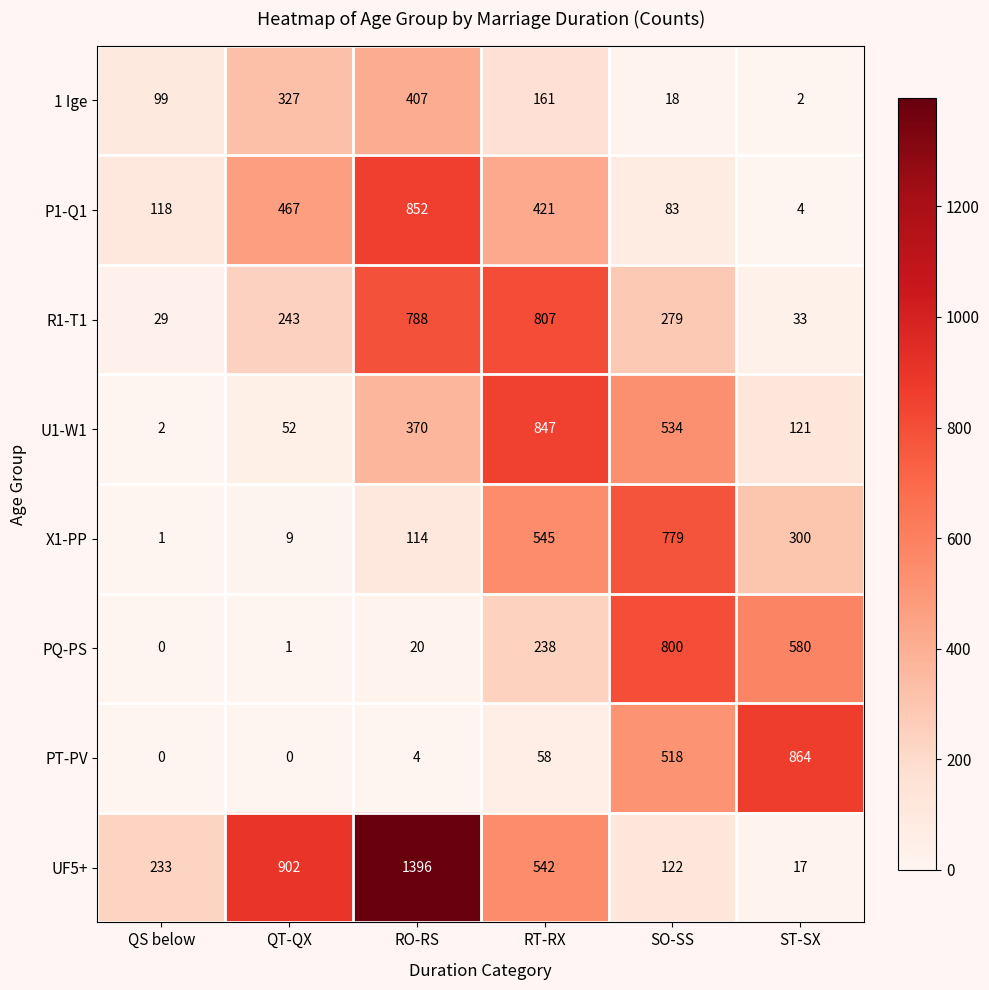

Read the PT-PV value at RT-RX.

58